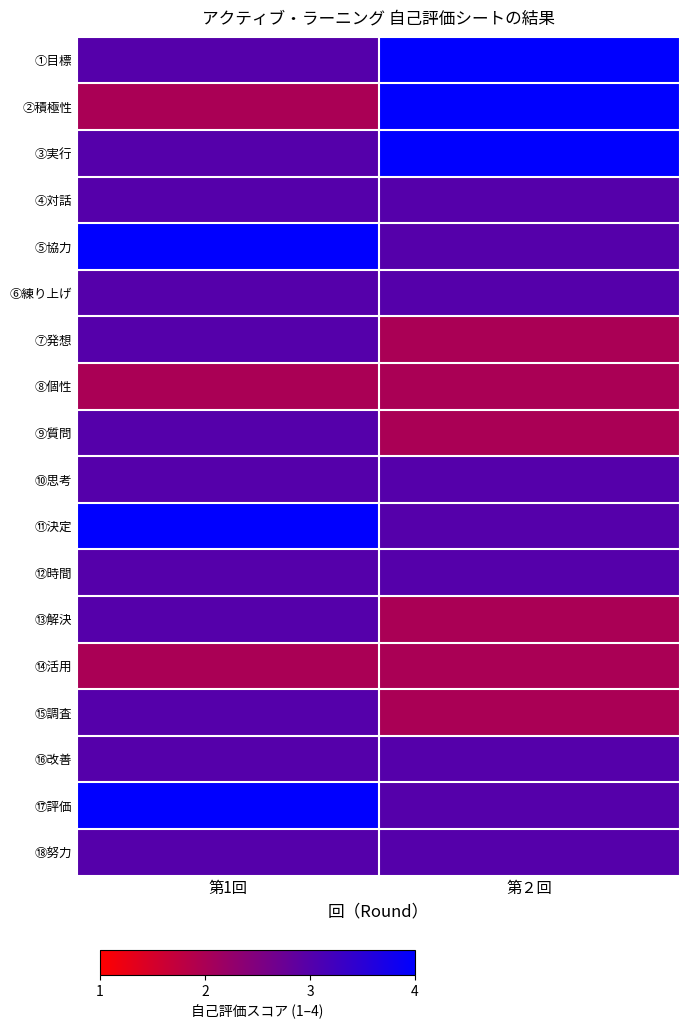

At which category is the sum across all series the highest?

第1回